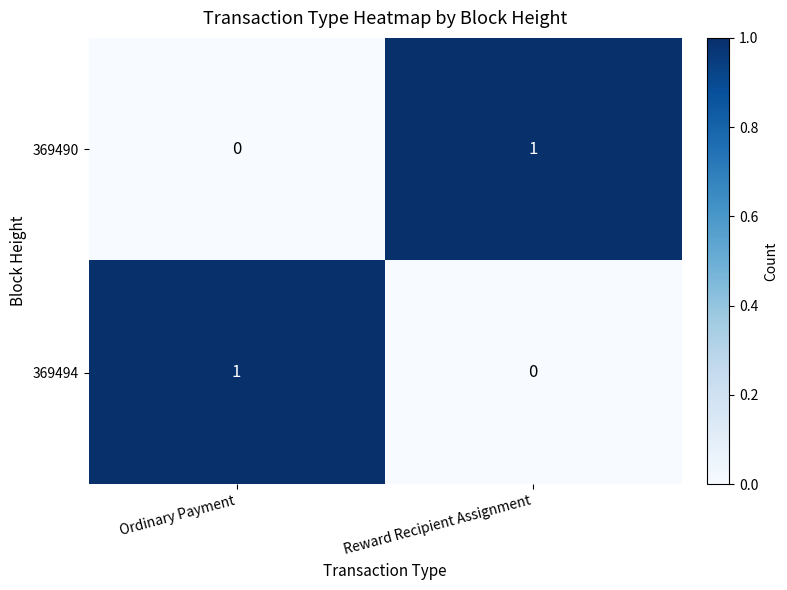

Rank the categories by 369494 value from lowest to highest.

Reward Recipient Assignment, Ordinary Payment